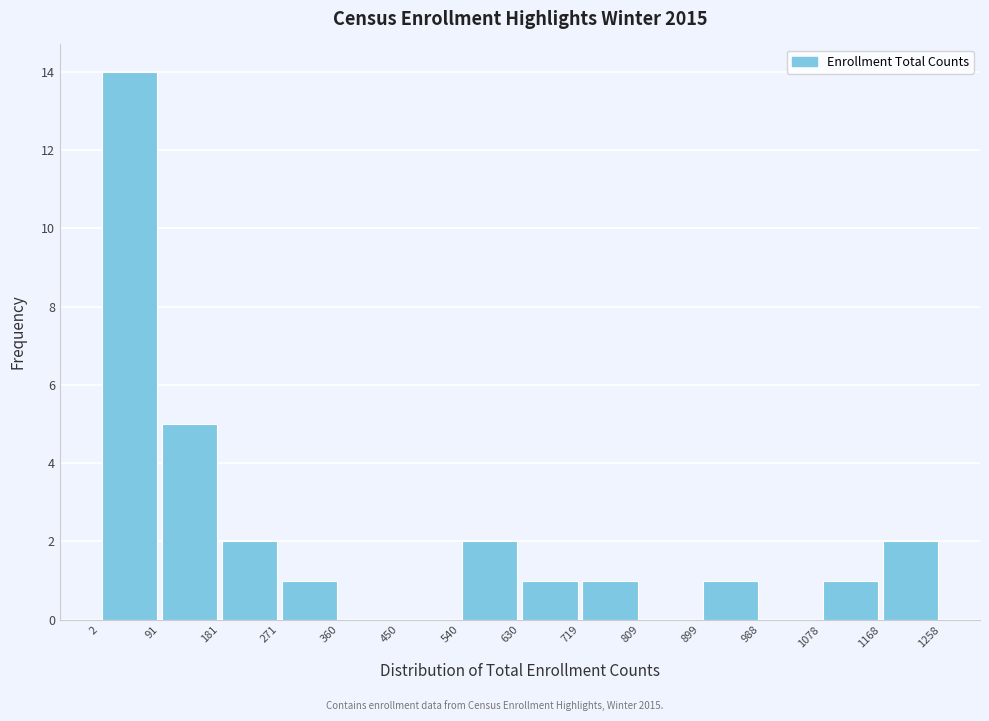

Reading left to right, list every bar in this chart as the range it spans on the x-axis followed by its height. The values are not printed on the chart, so give them approximately, as read against the axis.

2 to 91: 14
91 to 181: 5
181 to 271: 2
271 to 360: 1
360 to 450: 0
450 to 540: 0
540 to 630: 2
630 to 719: 1
719 to 809: 1
809 to 899: 0
899 to 988: 1
988 to 1078: 0
1078 to 1168: 1
1168 to 1258: 2